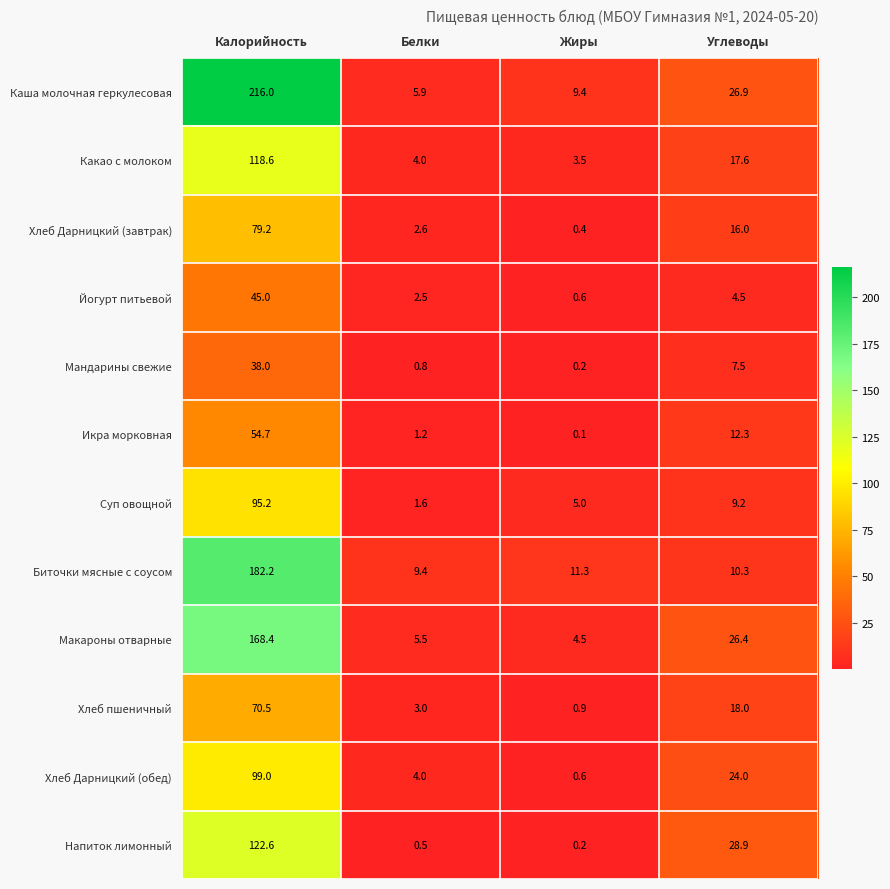

At which category does the chart reach its peak across all series?

Калорийность